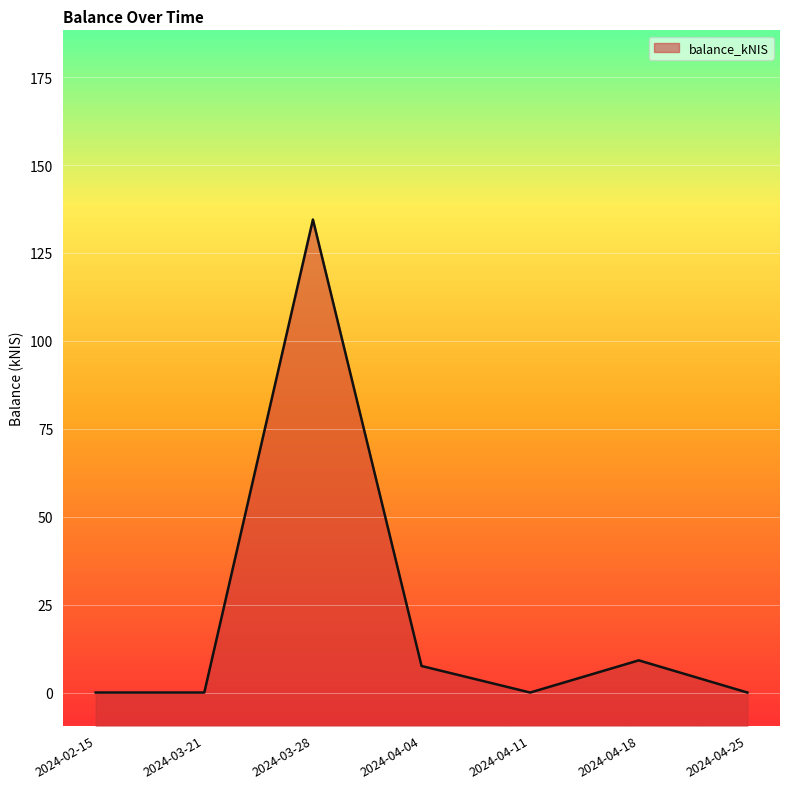

What is the difference between the values at 2024-03-28 and 2024-04-25?

134.5